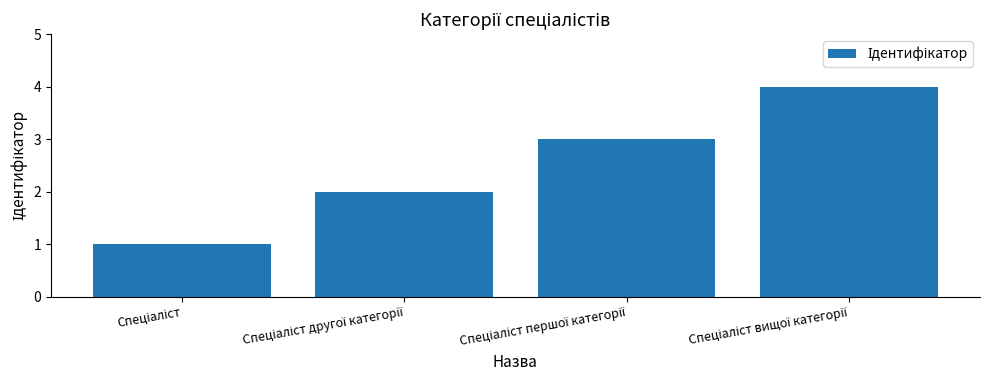

What is the sum of all values?

10